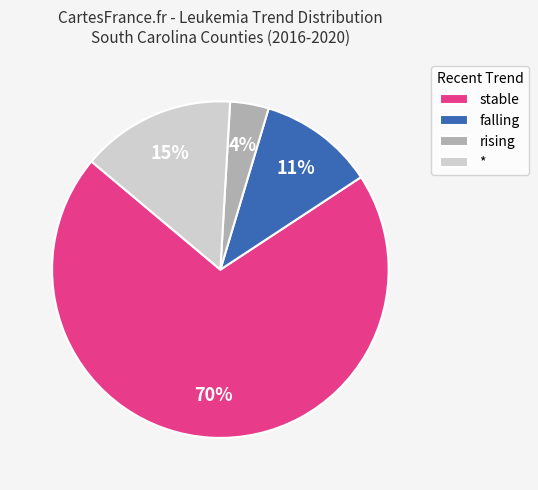

To the nearest percent, what is the average slice percentage?

25%